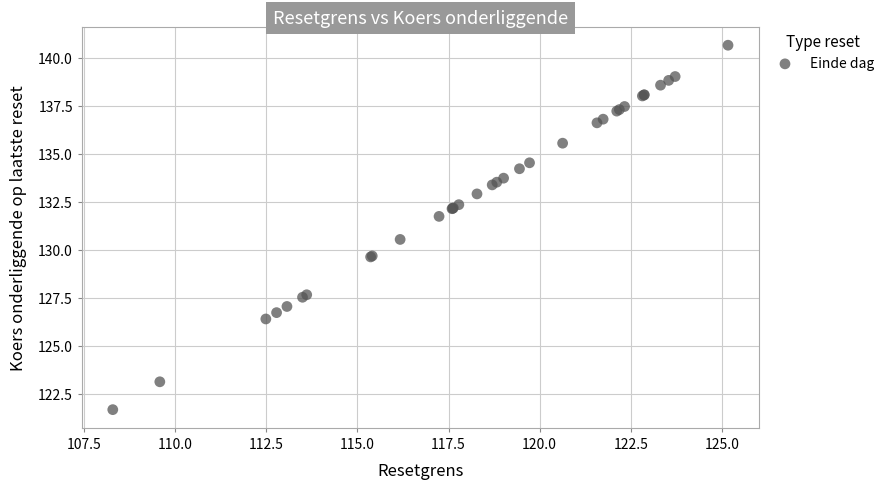

What Y value in the scatter plot is closest to 131?

130.5